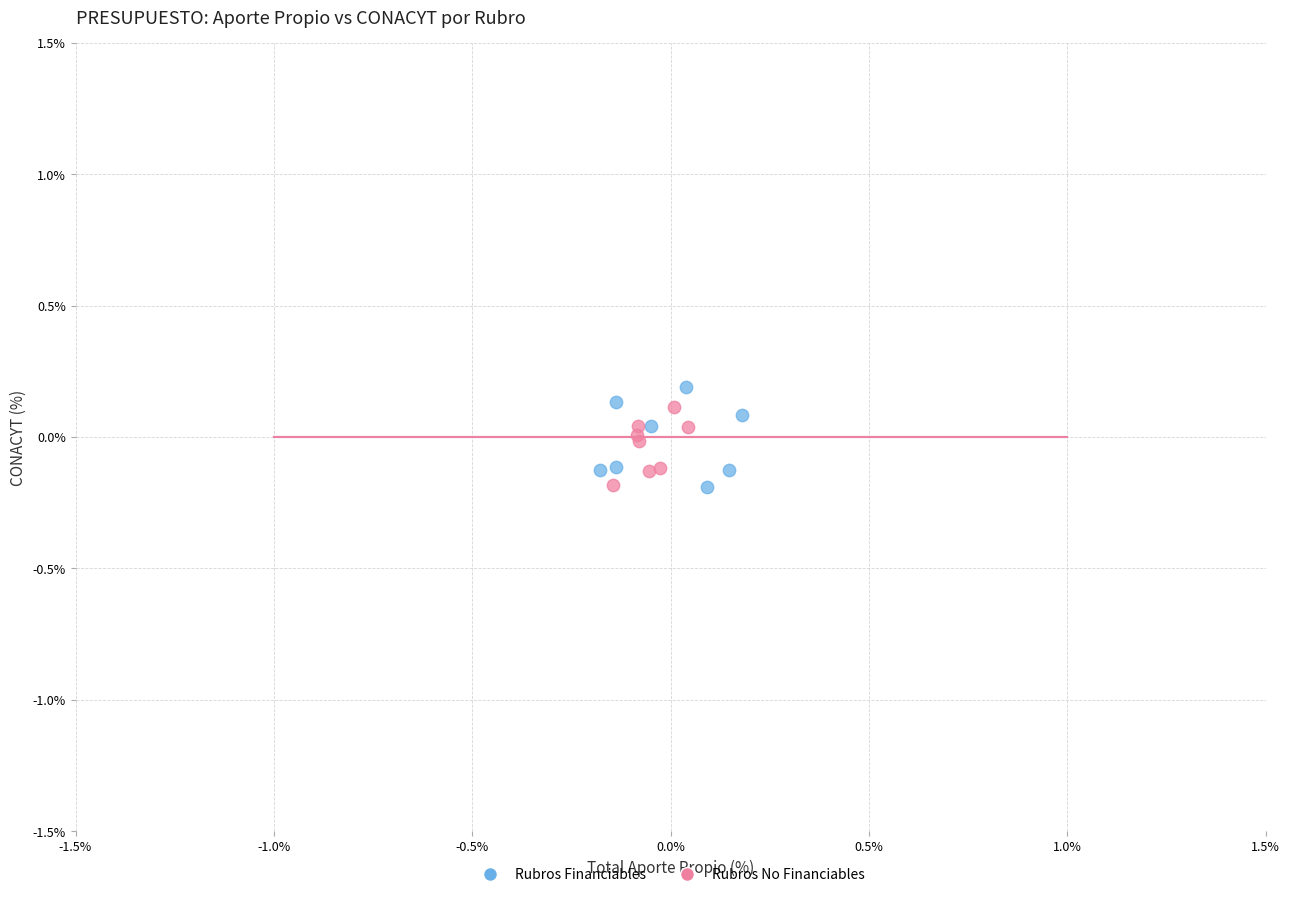

Which series has the largest Y range (max minus min)?

Rubros Financiables